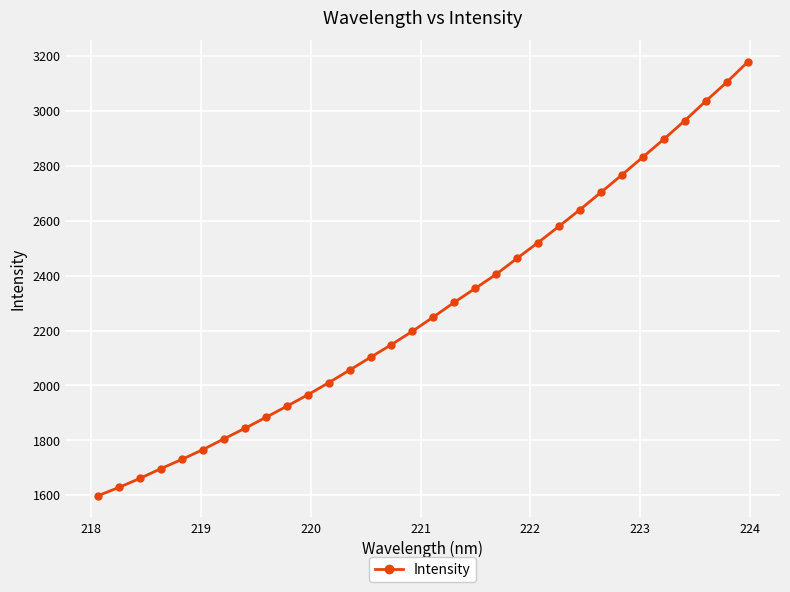

How many series are shown in this chart?

1